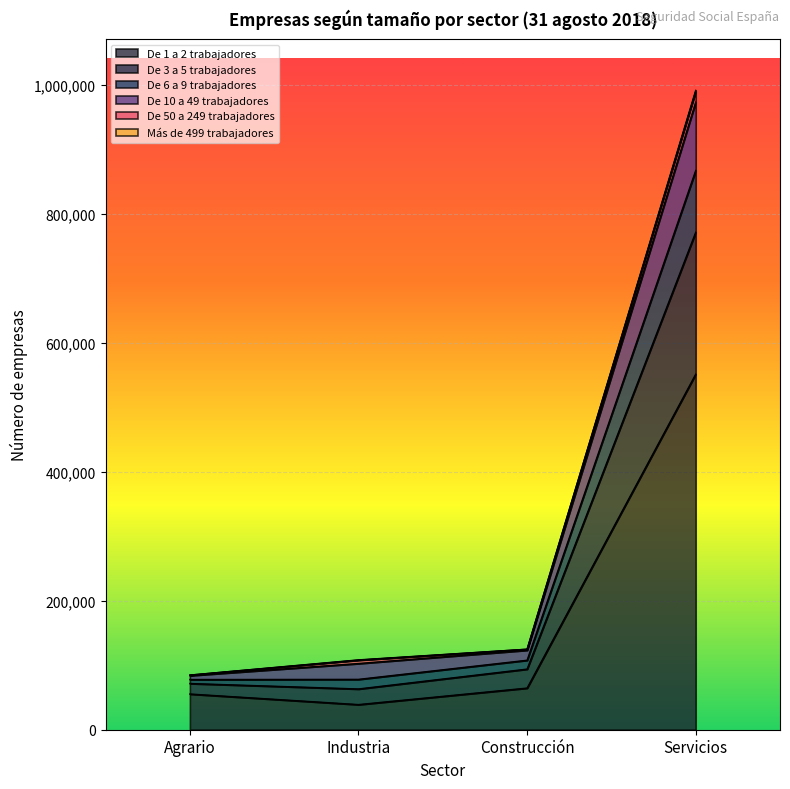

At which label does De 10 a 49 trabajadores first exceed 123287?

Servicios